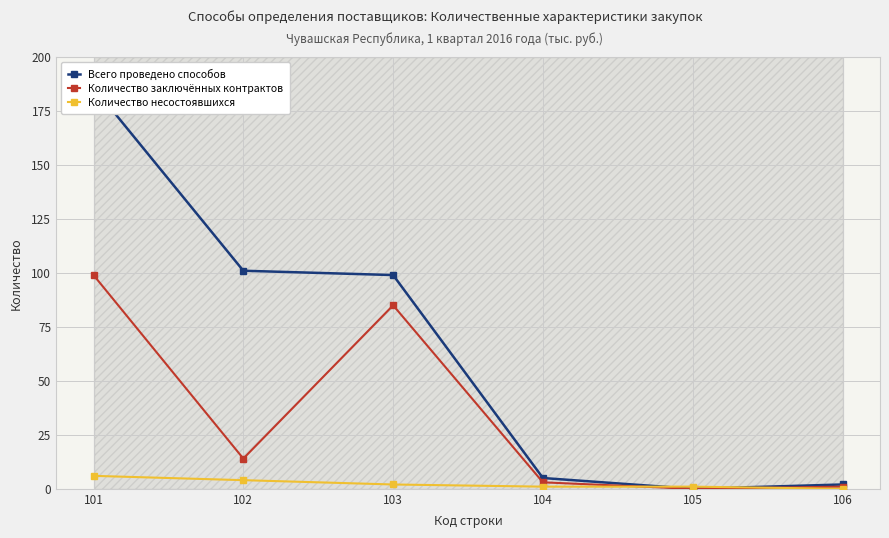

List the labels in order of Количество заключённых контрактов value, smallest first.

105, 106, 104, 102, 103, 101